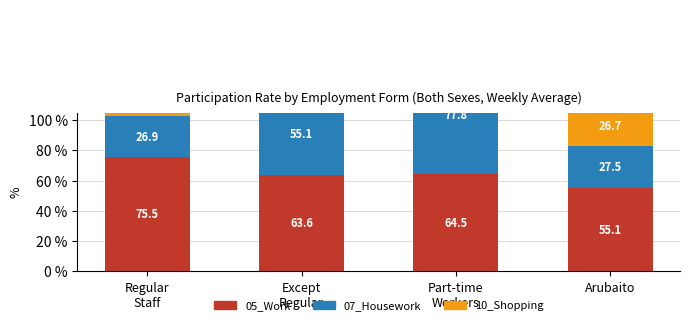

Which series has the largest range (max minus min)?

07_Housework